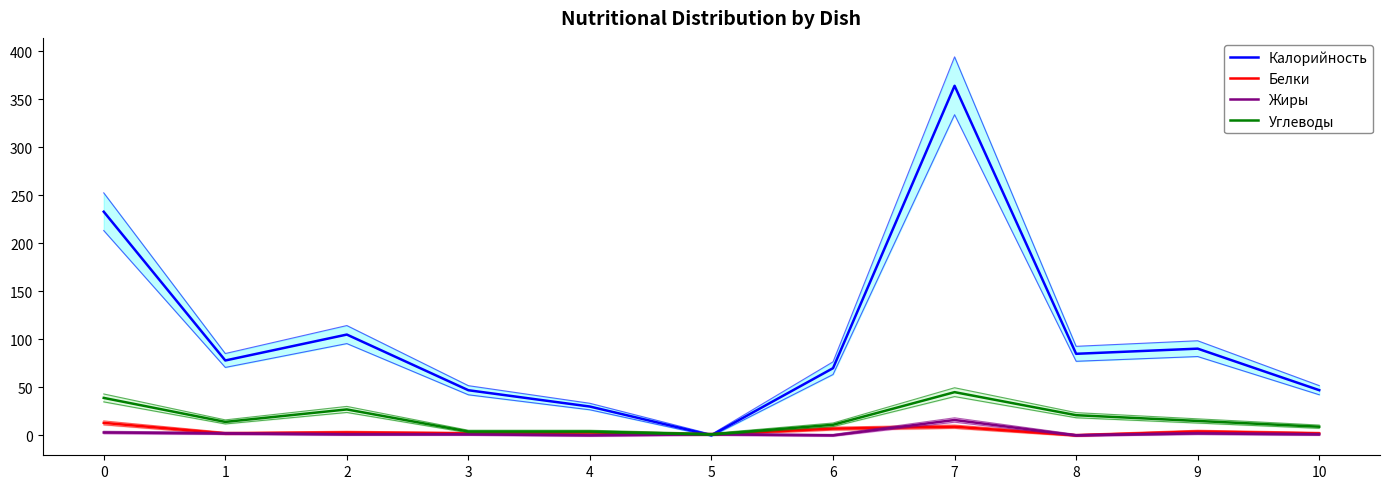

Rank the series at 3 from lowest to highest value.

Жиры, Белки, Углеводы, Калорийность